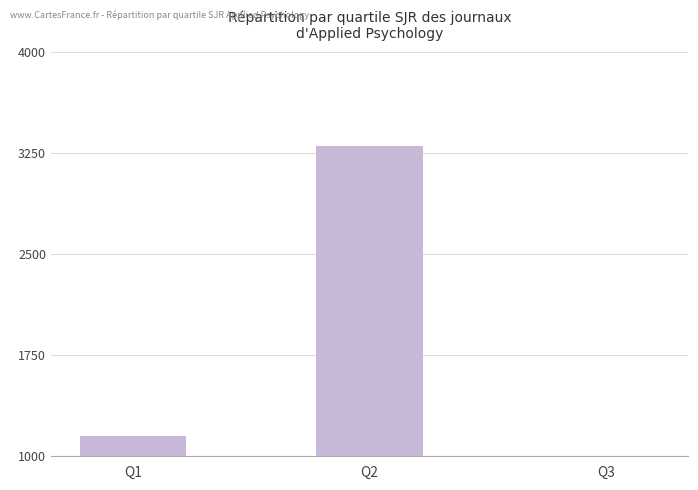

Reading right to left, what are all the values shown in this chart?

Q3=120	Q2=3300	Q1=1150